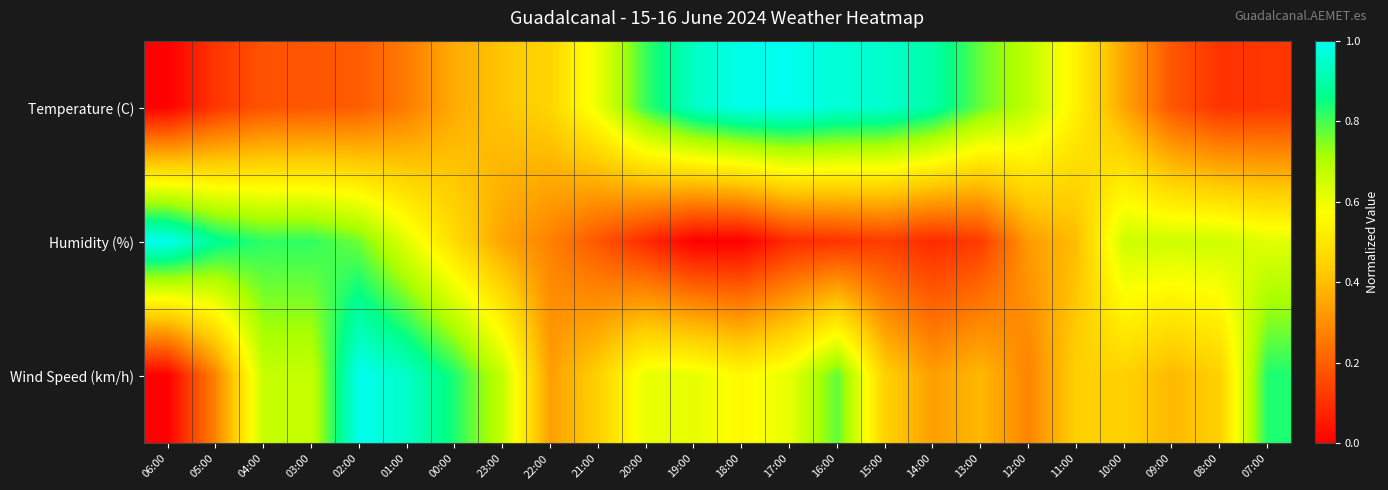

Rank the series by their average value, from highest to lowest.

Wind Speed (km/h), Temperature (C), Humidity (%)